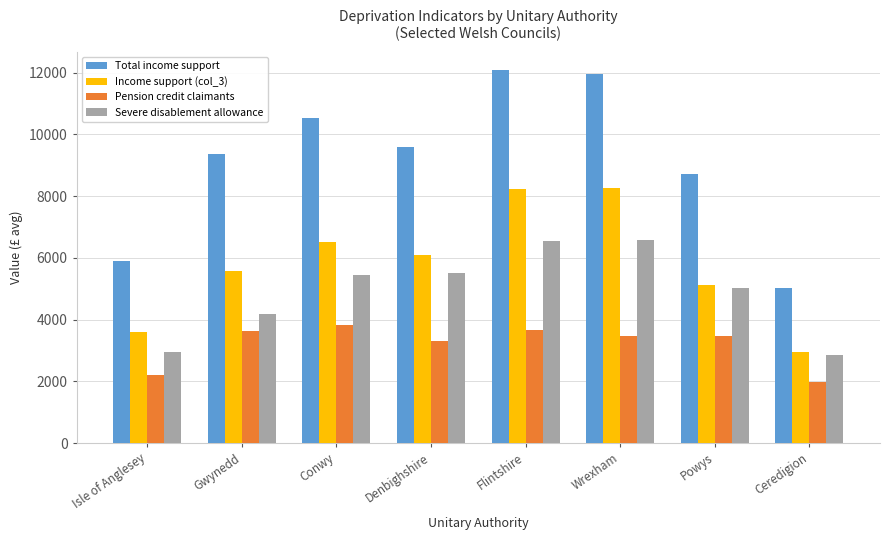

Does the chart contain stacked bars?

No